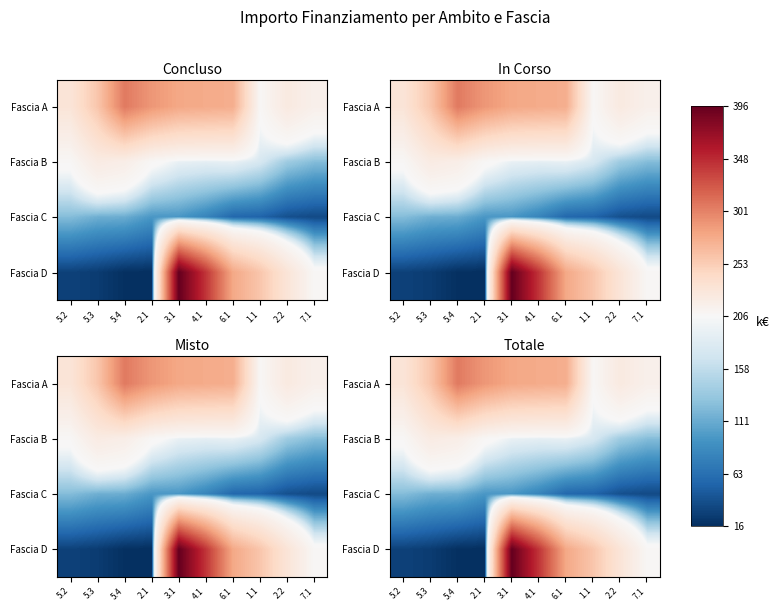

Is the value of Fascia D at 5.3 greater than the value of Fascia C at 5.3?

No